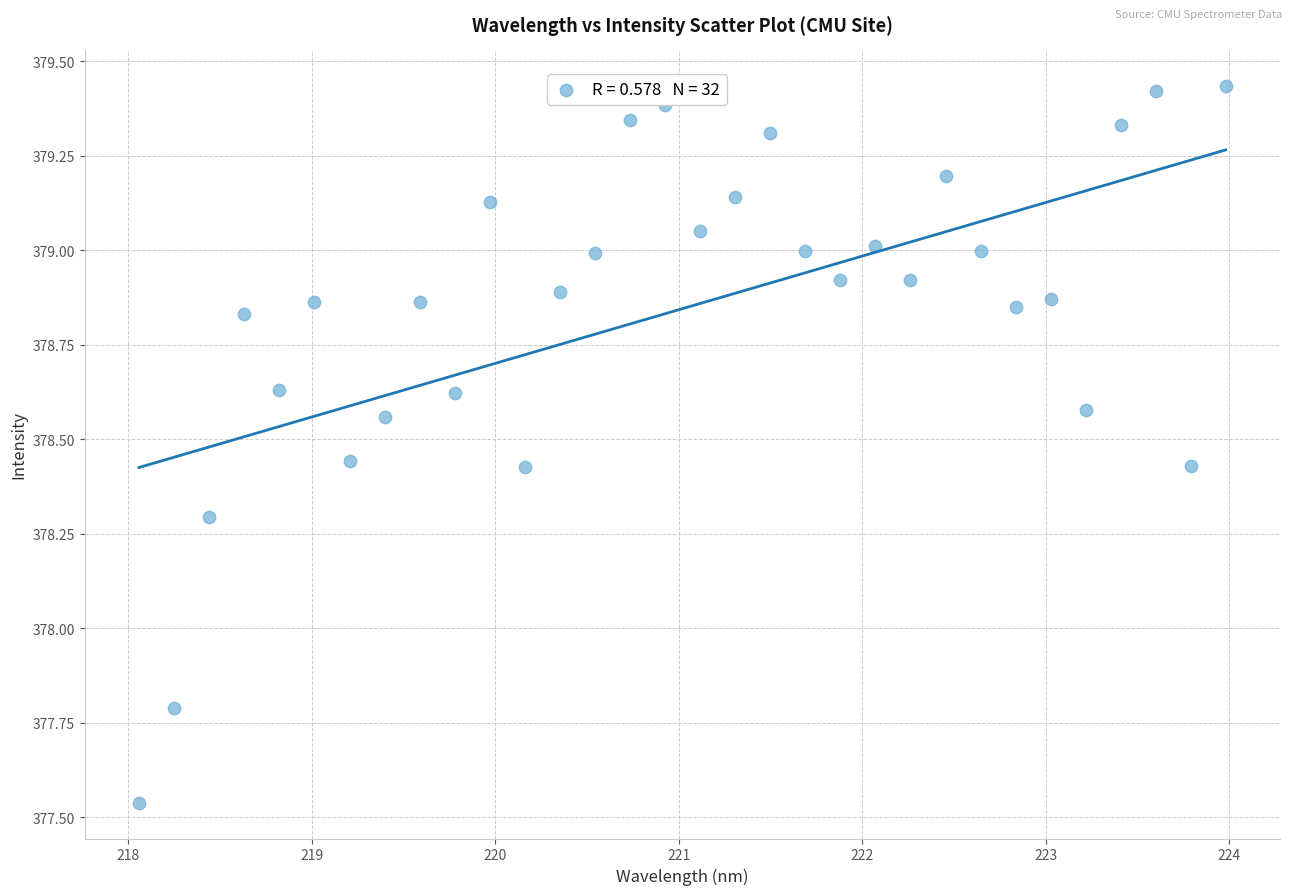

What Y value in the scatter plot is closest to 378?

377.8